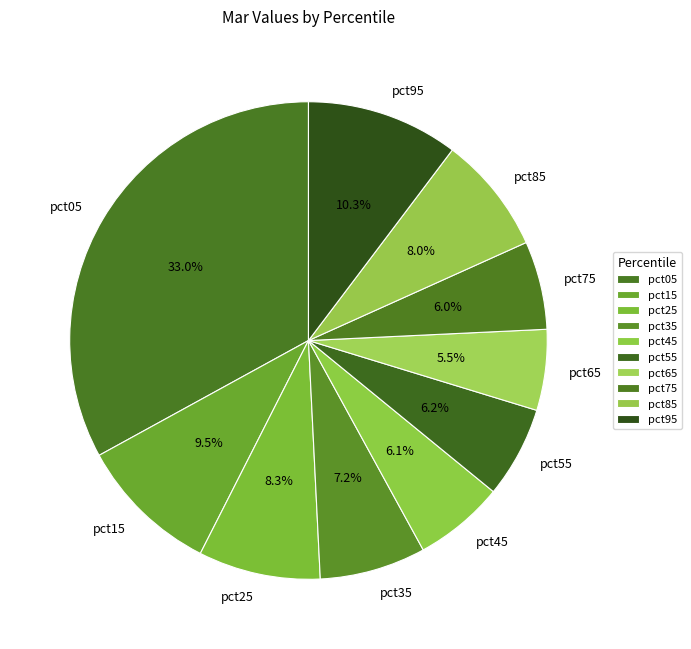

What percentage is NOT represented by pct95?

89.7%